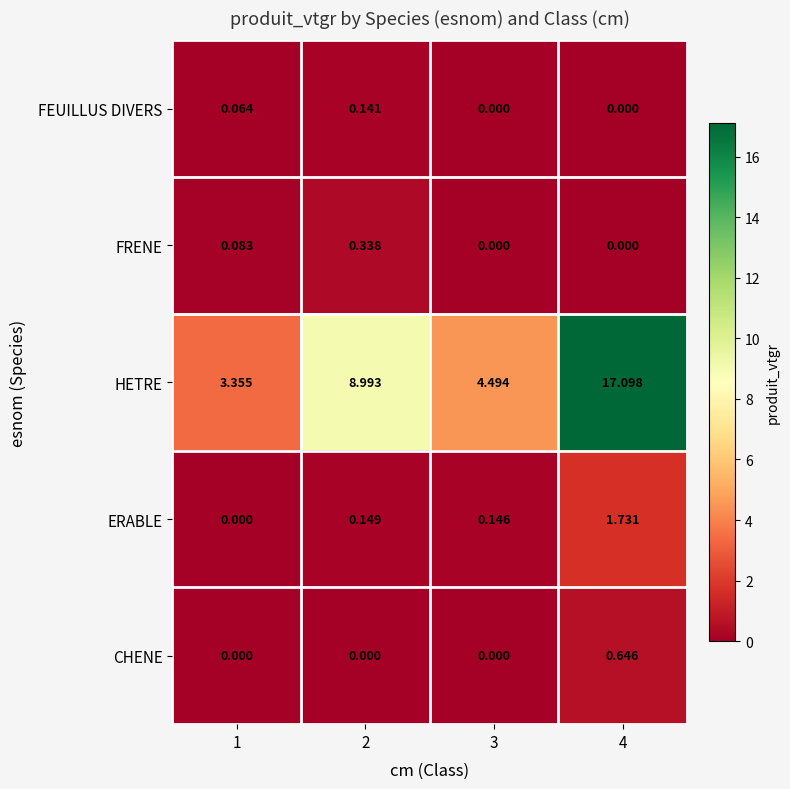

Rank the series at 2 from highest to lowest value.

HETRE, FRENE, ERABLE, FEUILLUS DIVERS, CHENE